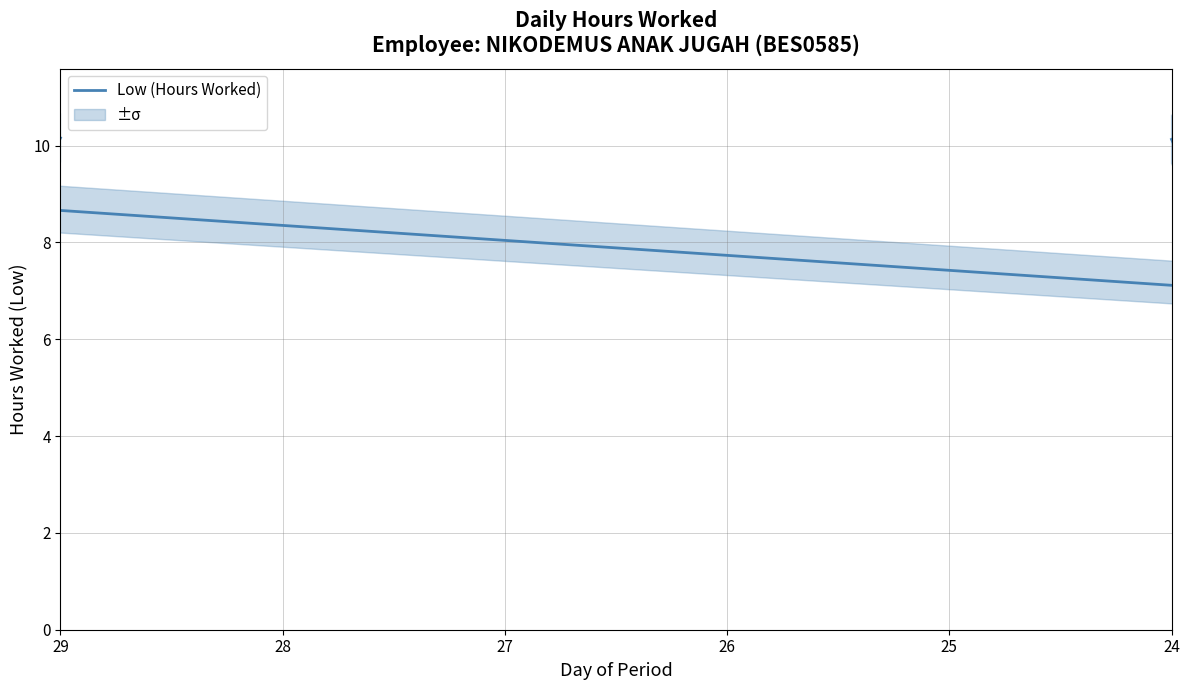

What is the value of the 8th point from the left?

10.5